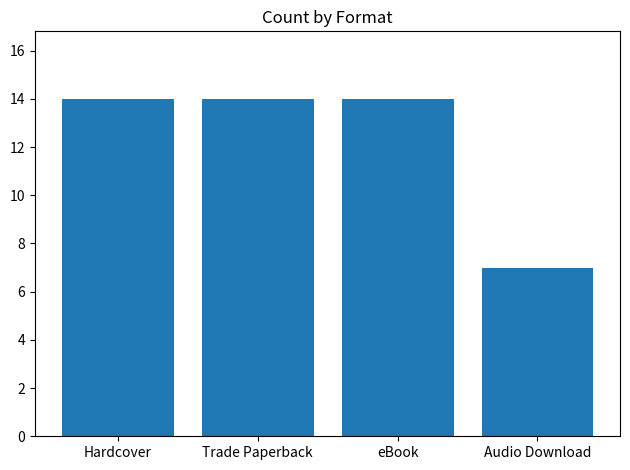

How many categories are shown in the chart?

4